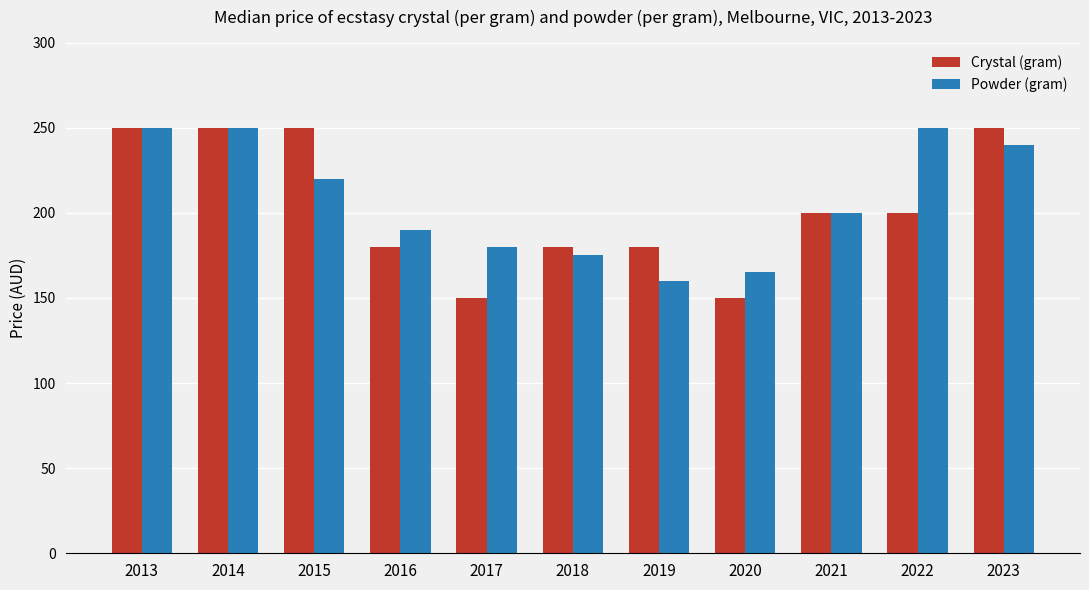

At which label does Crystal (gram) first exceed 200?

2013